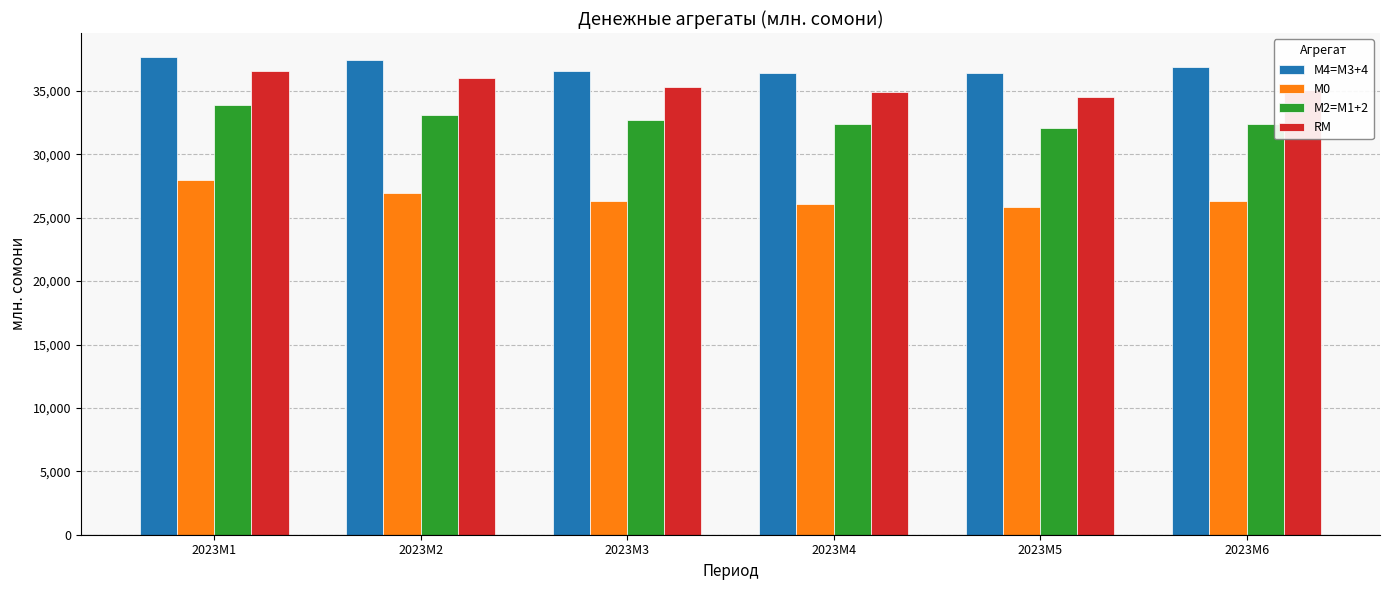

What is the smallest value displayed?

25807.7